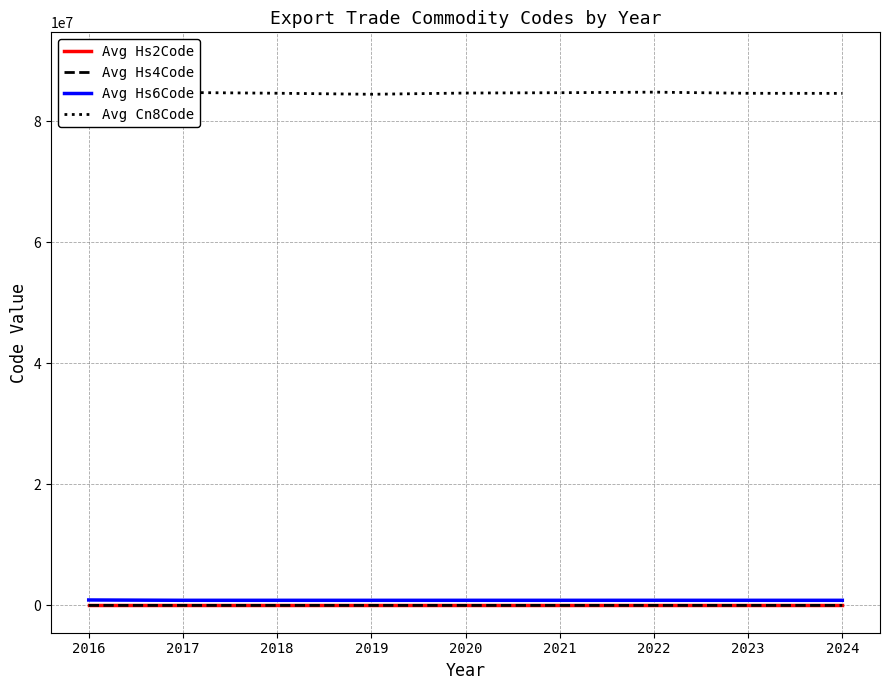

Which category has the lowest value across all series?

2018